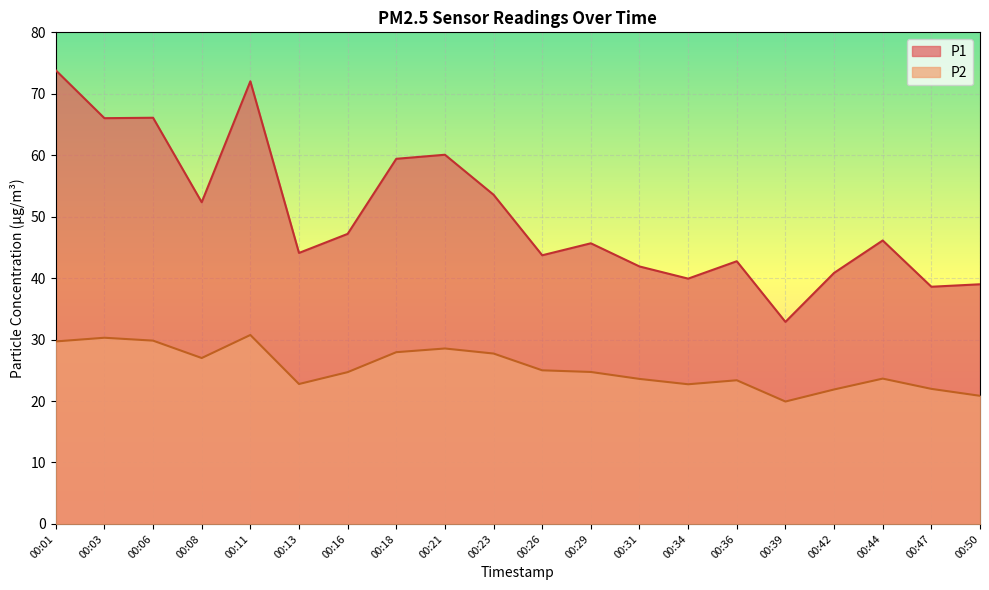

What is the difference between the maximum and minimum values in the P1 series?

40.9